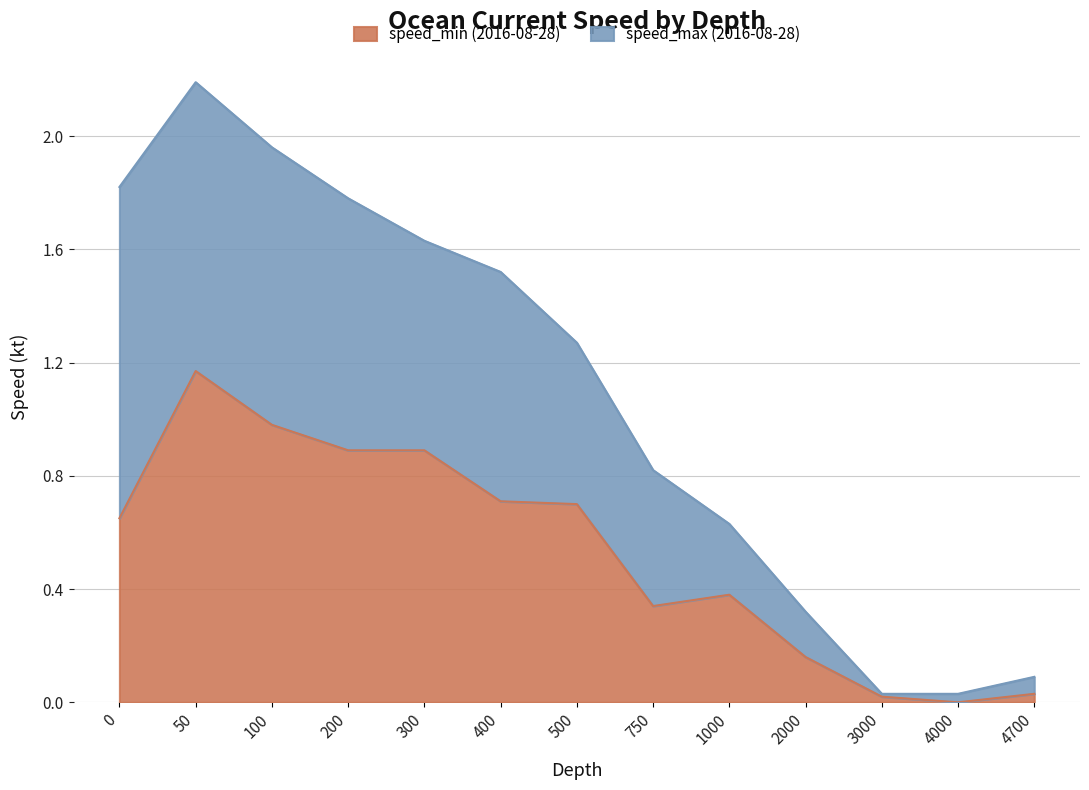

At which category does the data reach its first local peak?

50